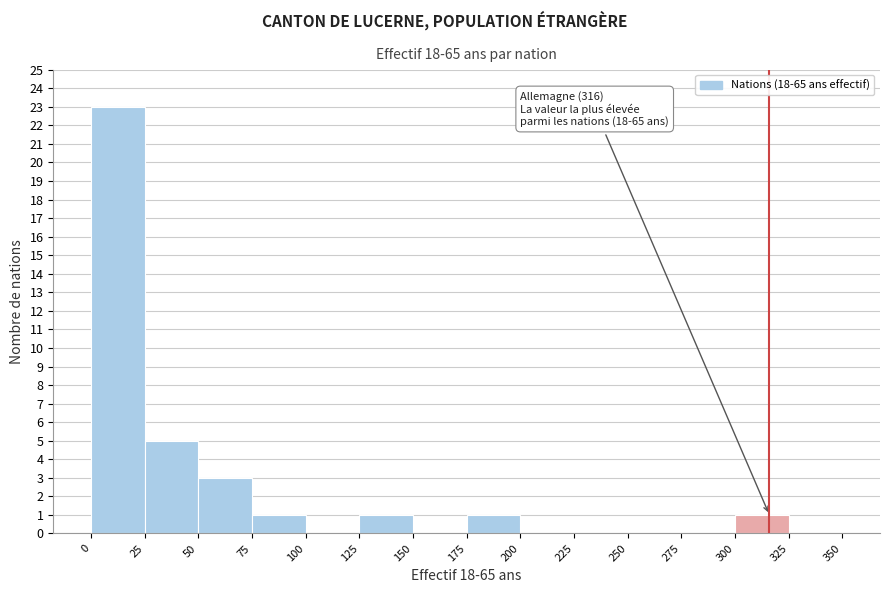

Over which range of the x-axis is the bar tallest?

0 to 25